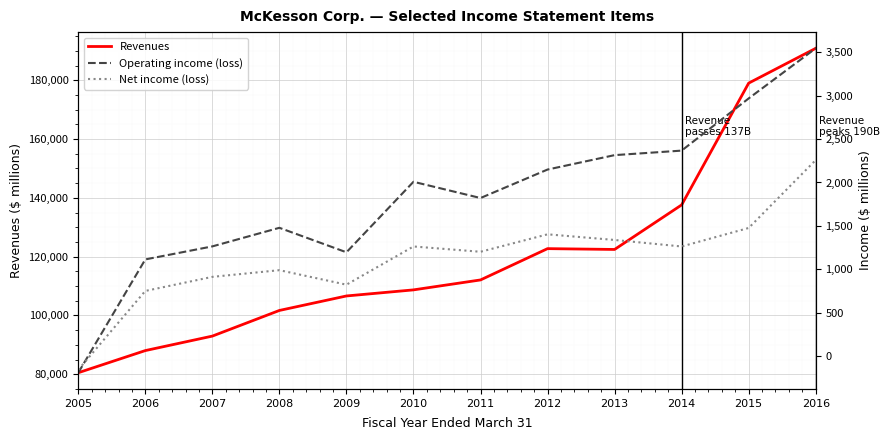

What are all the series names shown in the legend?

Revenues, Operating income (loss), Net income (loss)